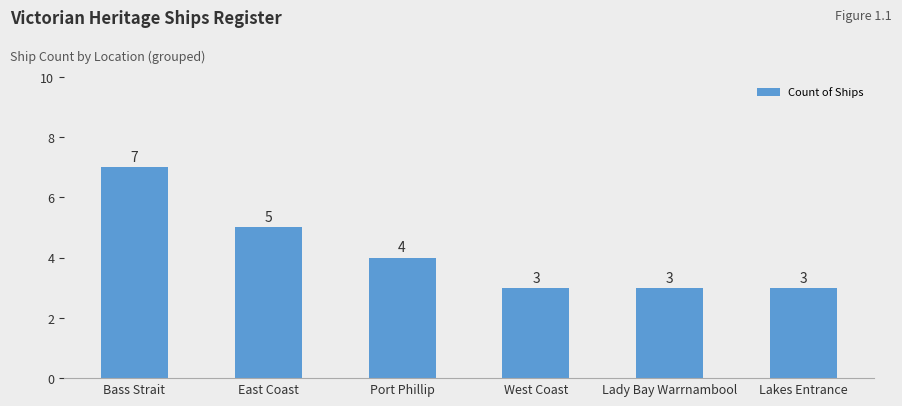

What is the average value?

4